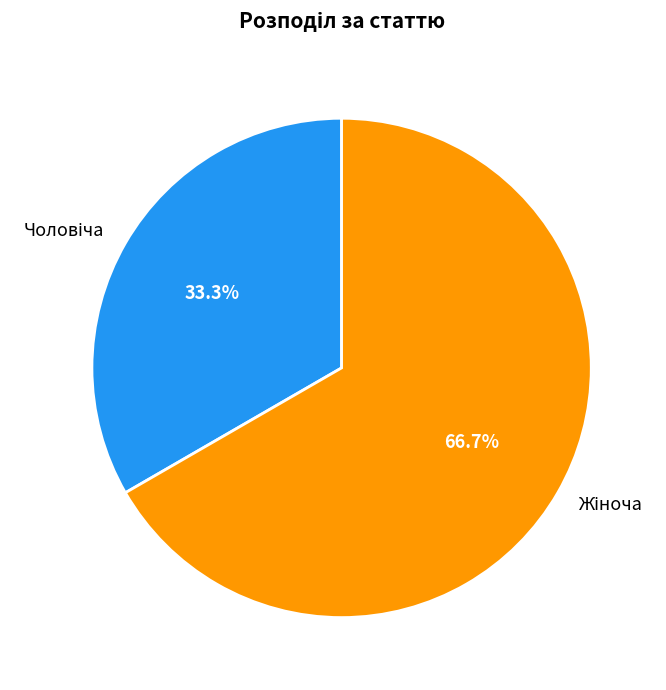

To the nearest percent, what is the difference between the largest and smallest slice percentages?

33%